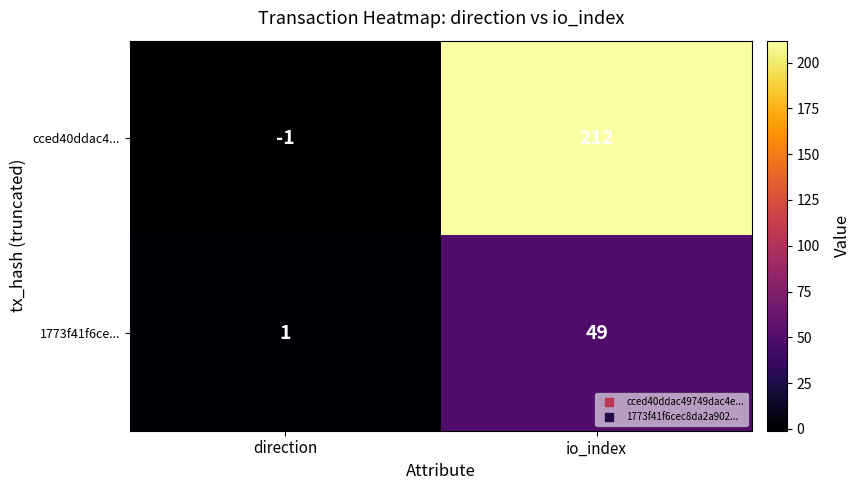

Which category has the highest value across all series?

io_index